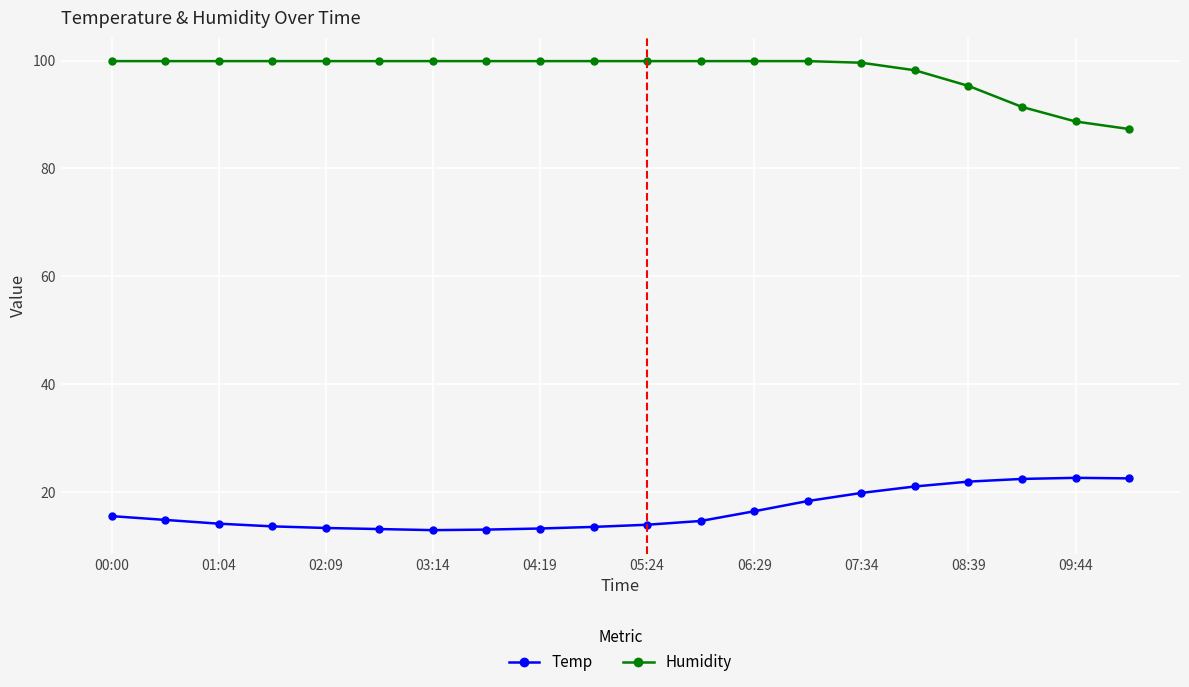

Rank the series by their maximum value, from lowest to highest.

Temp, Humidity